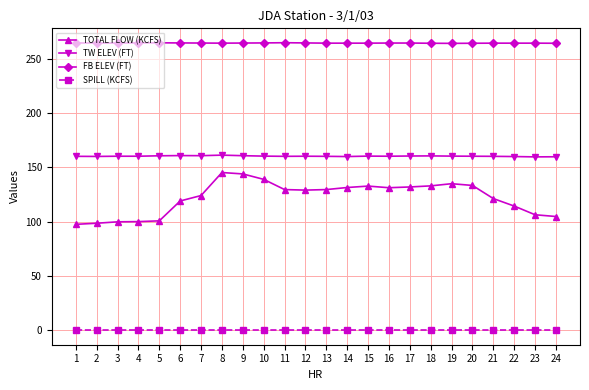

How many series are shown in this chart?

4